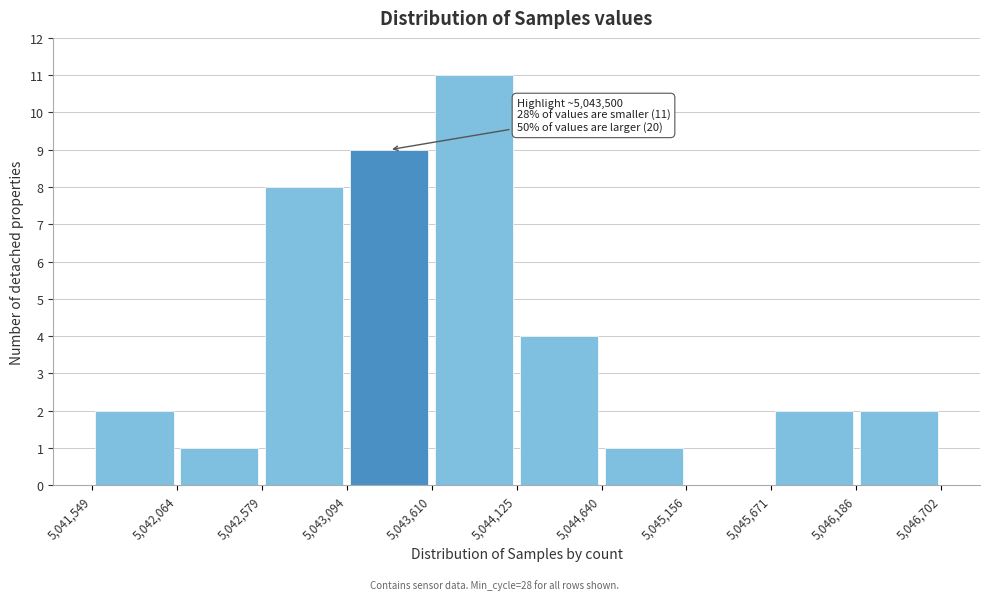

Over which range of the x-axis is the bar tallest?

5,043,610 to 5,044,125